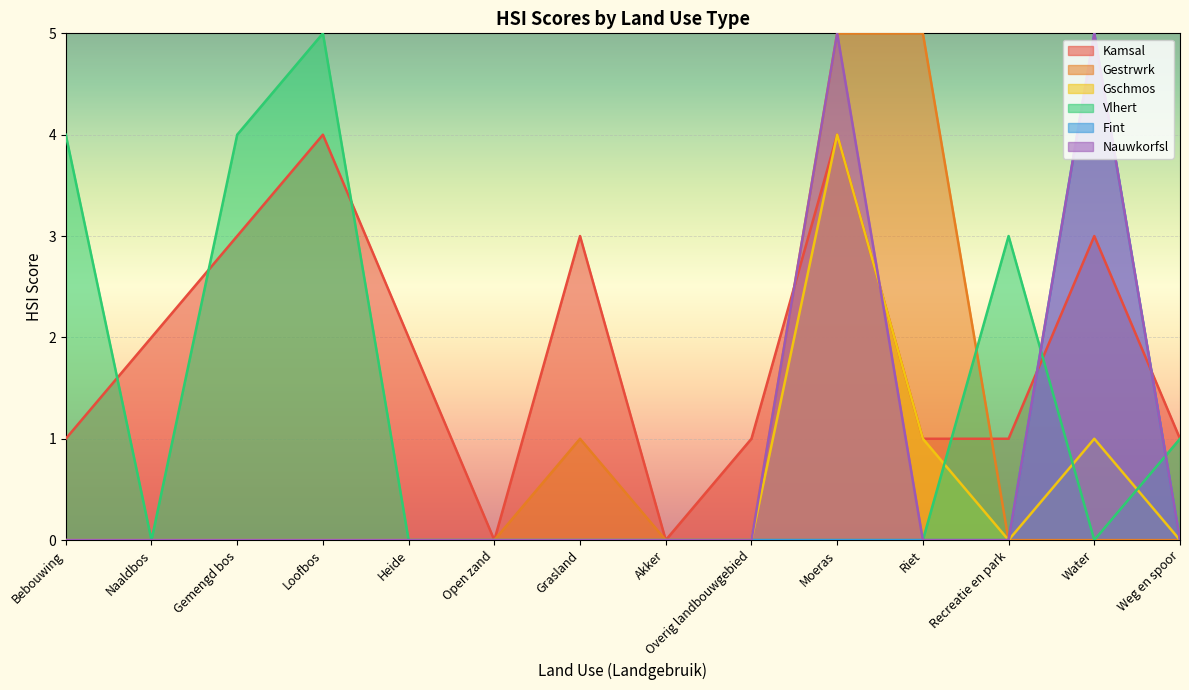

Which has a higher value, Weg en spoor or Moeras?

Moeras